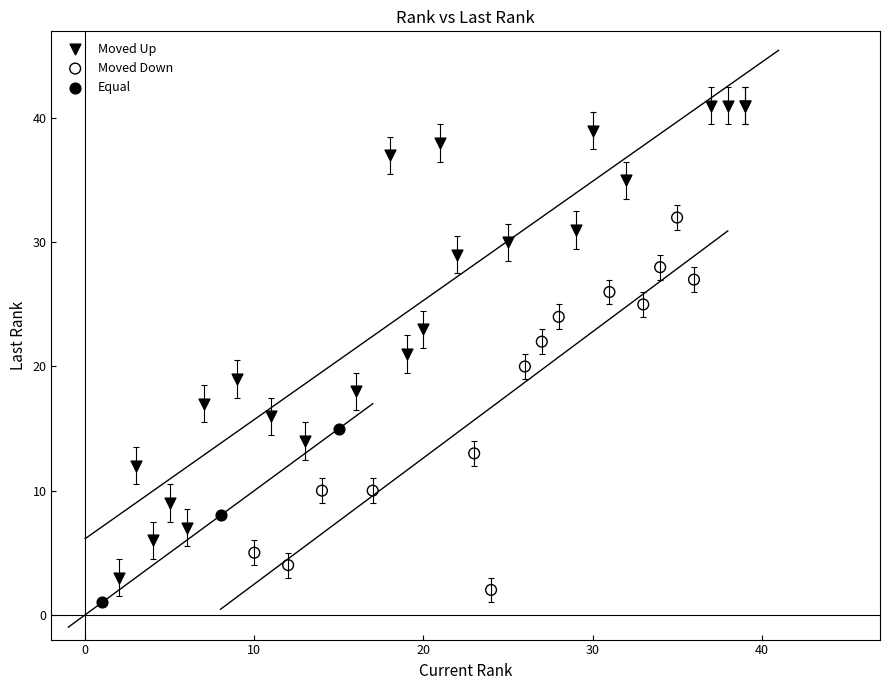

Which series reaches the maximum Y coordinate?

Moved Up